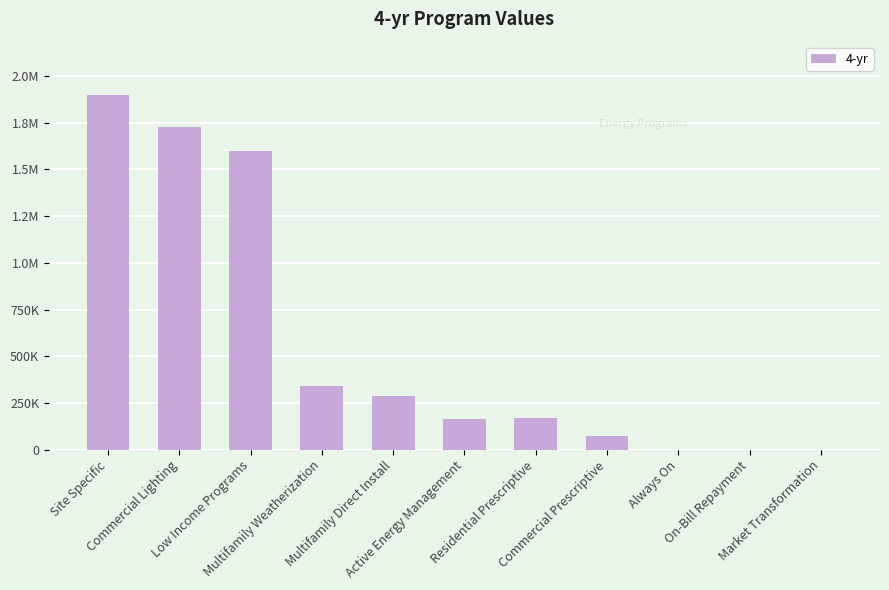

Is it true that the value at Multifamily Weatherization is 515317.2?

False